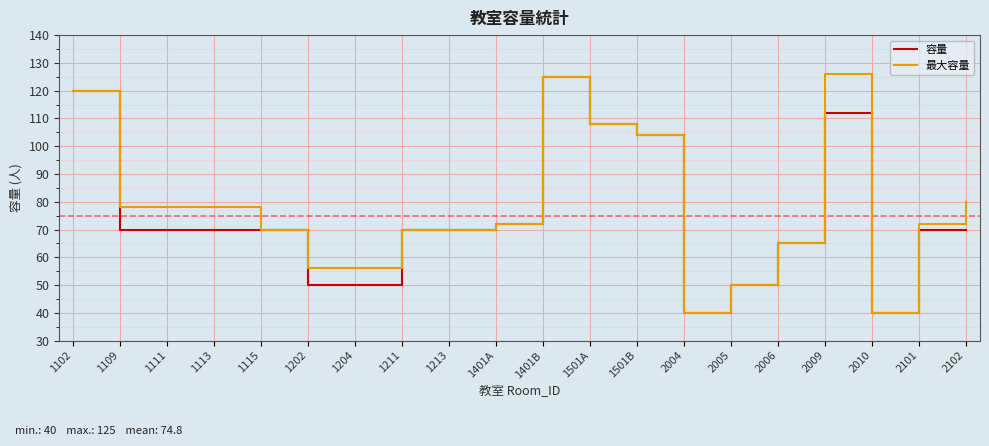

What is the lowest value of the 容量 series?

40